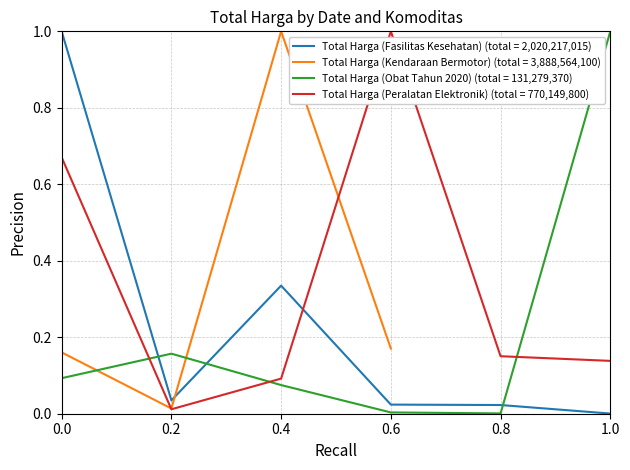

True or false: Total Harga (Obat Tahun 2020) and Total Harga (Peralatan Elektronik) cross at least once.

True